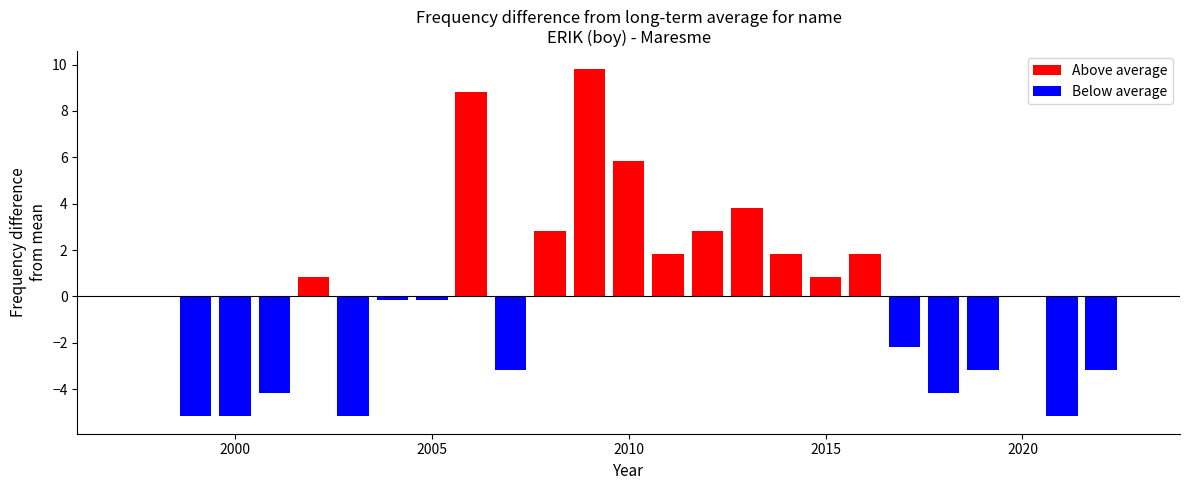

What is the highest value of the Above average series?

9.8